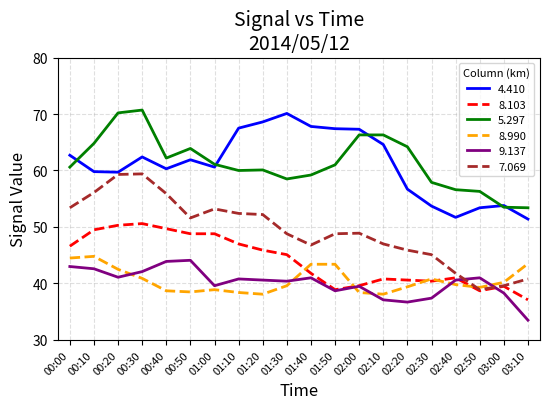

What is the difference between the maximum and second lowest values in the 8.990 series?

6.7